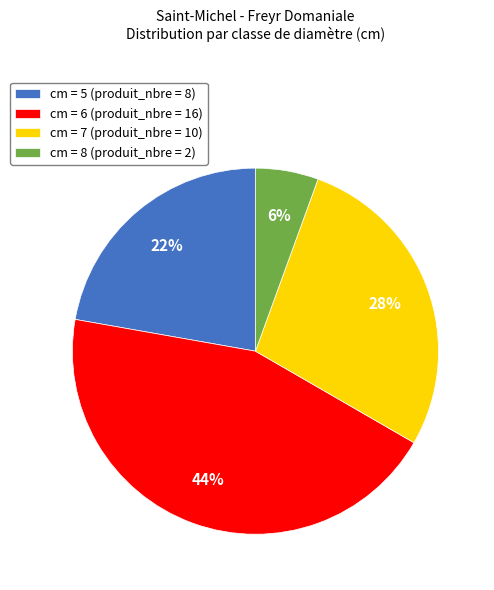

Is it true that cm = 5 (produit_nbre = 8) is 32% of the pie?

False